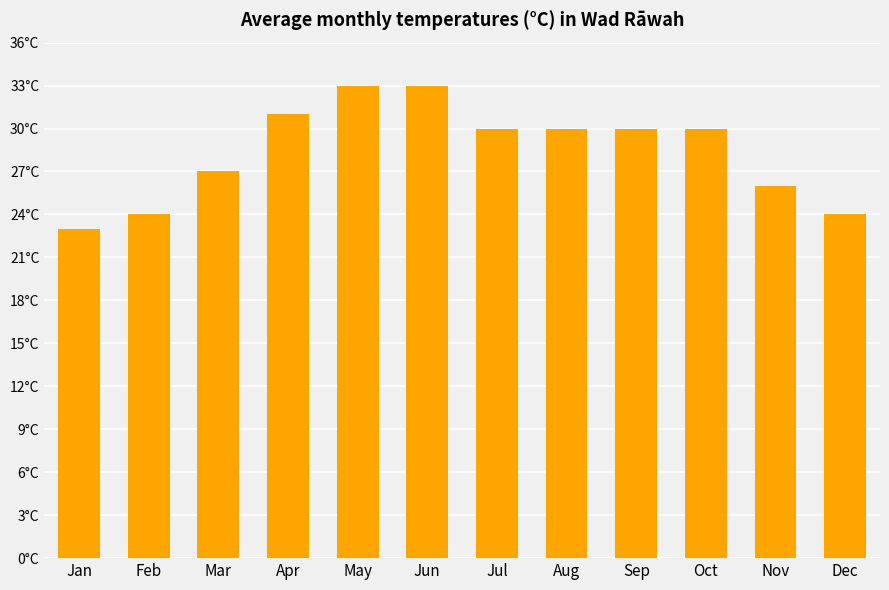

Reading right to left, what are all the values shown in this chart?

24	26	30	30	30	30	33	33	31	27	24	23